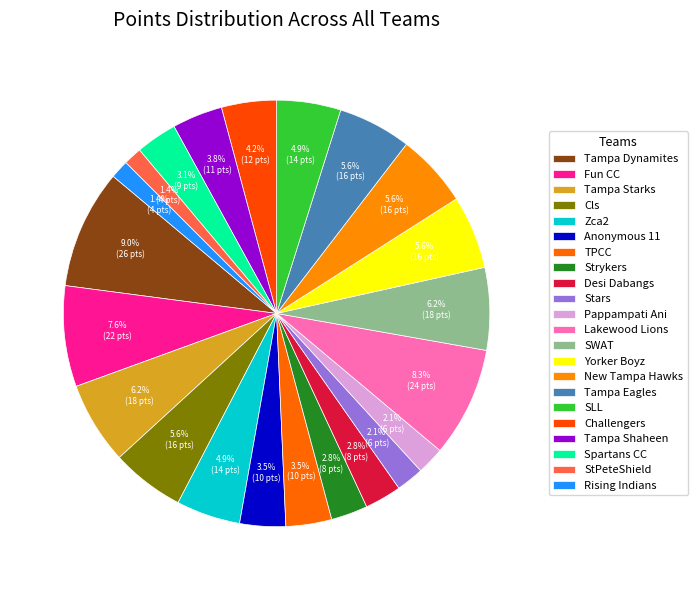

How many slices are in this pie chart?

22